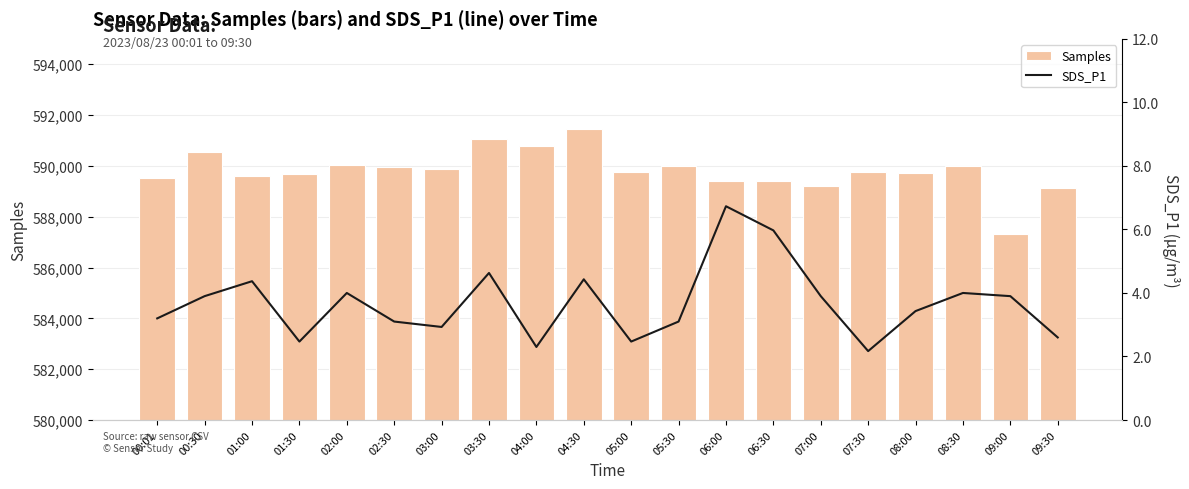

Is the value of Samples at 06:30 greater than the value of SDS_P1 at 08:00?

Yes